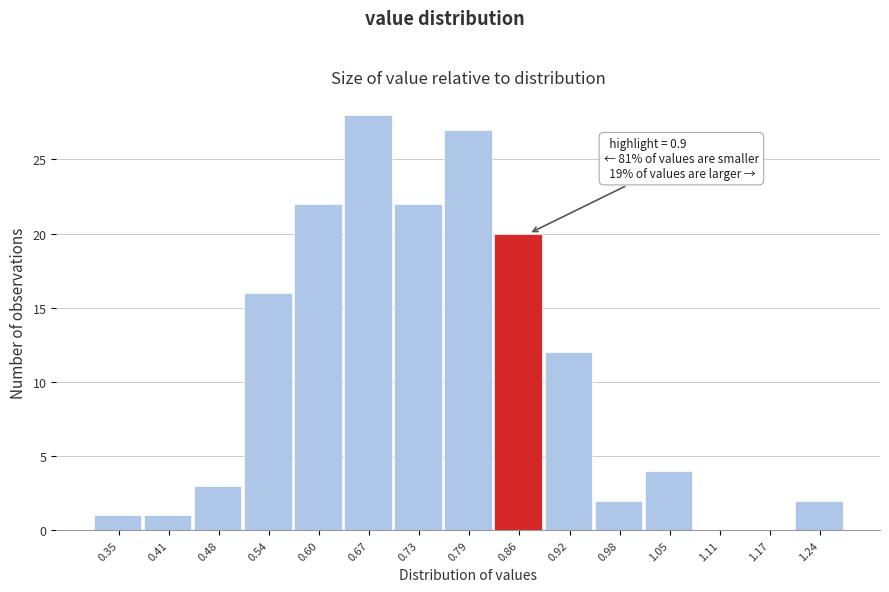

Reading right to left, what are all the values shown in this chart?

1.24=2	1.17=0	1.11=0	1.05=4	0.98=2	0.92=12	0.86=20	0.79=27	0.73=22	0.67=28	0.60=22	0.54=16	0.48=3	0.41=1	0.35=1